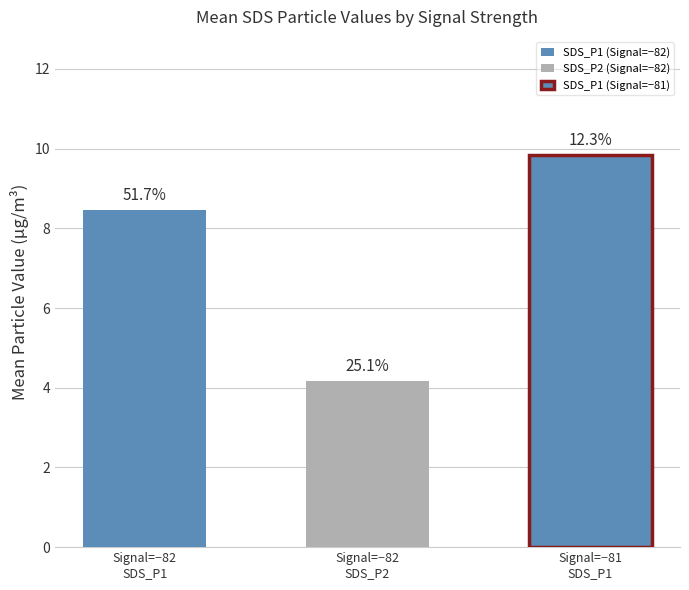

What is the spread (max minus min) of values at 6?

5.3